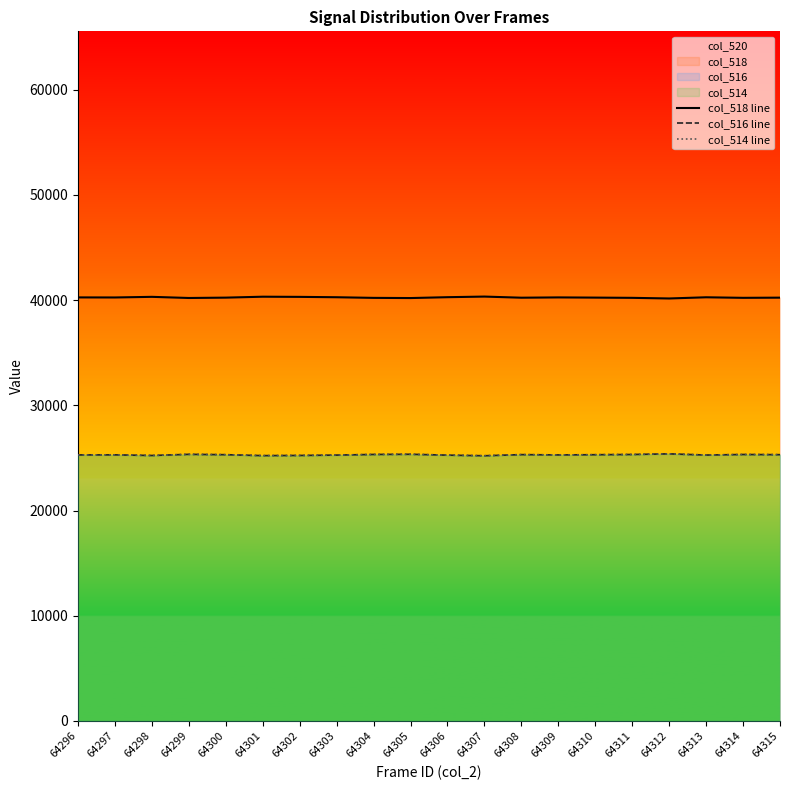

What is the average value of the col_518 line series?

40244